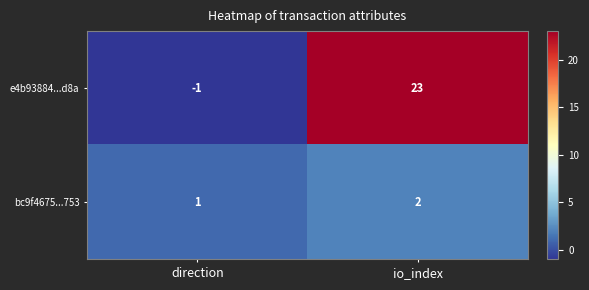

What is the total value across all series at io_index?

25